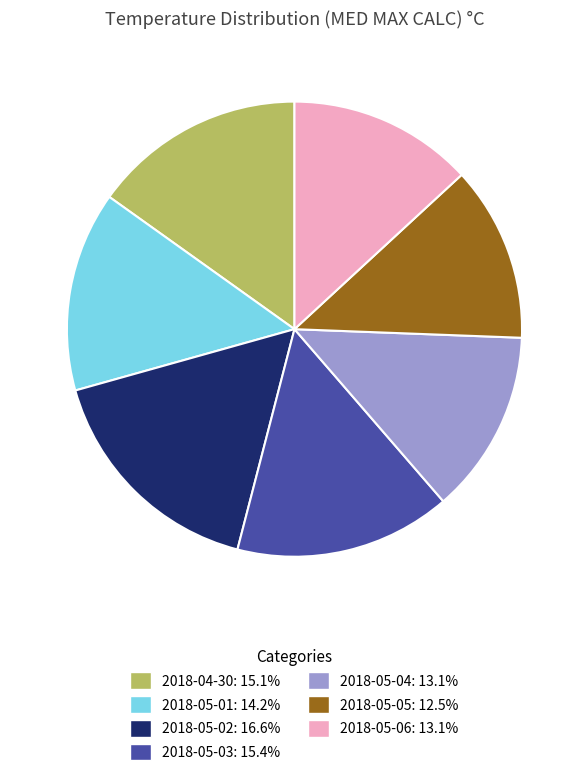

What is the ratio of the value at 2018-05-05: 12.5% to the value at 2018-04-30: 15.1%?

0.8